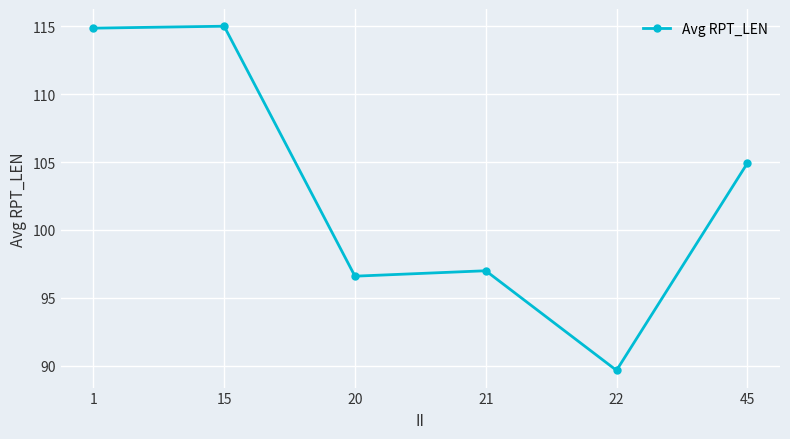

True or false: the data has more than 2 interior local peaks.

False